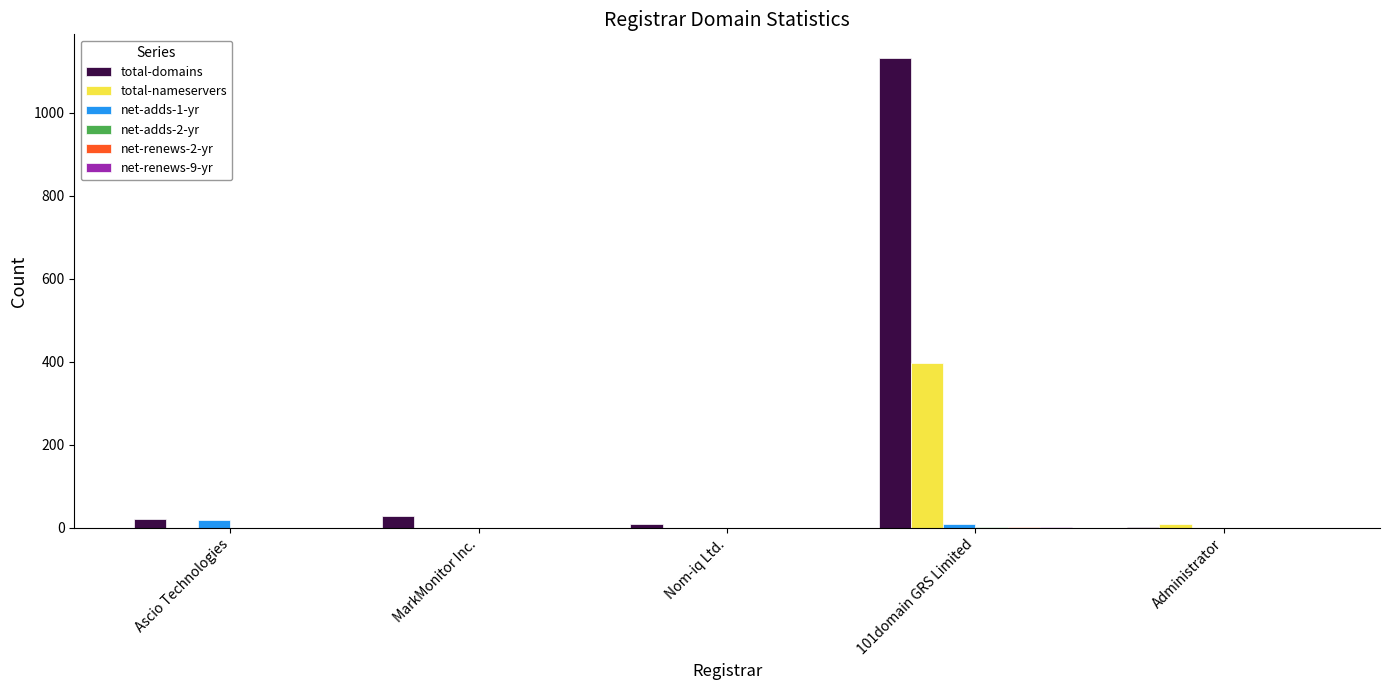

At which category does the chart reach its peak across all series?

101domain GRS Limited